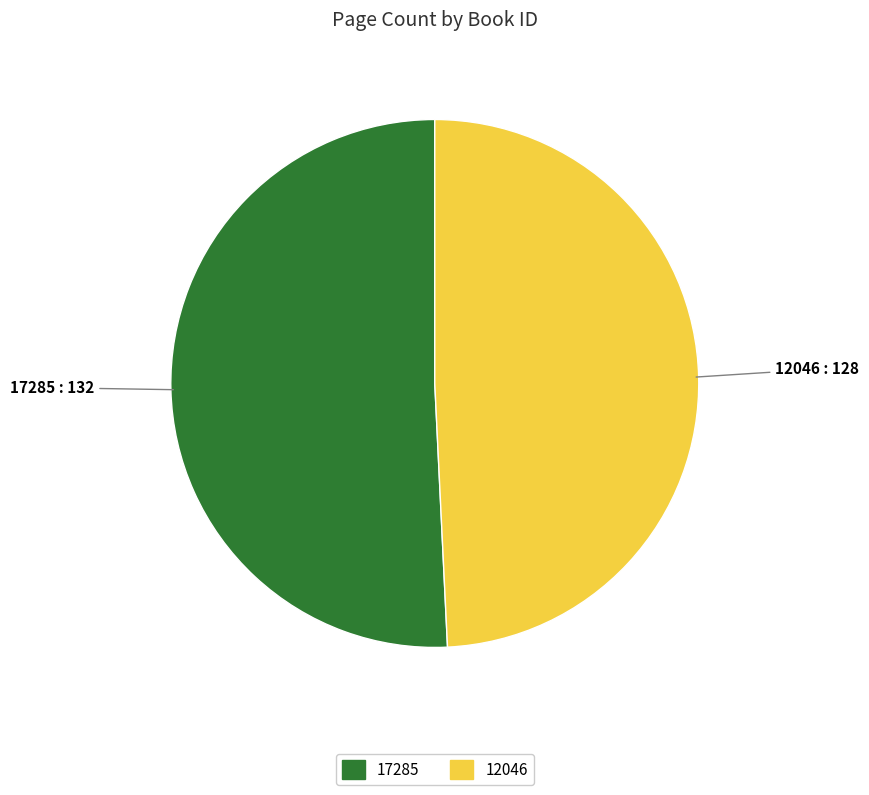

Which slice is the smallest?

12046